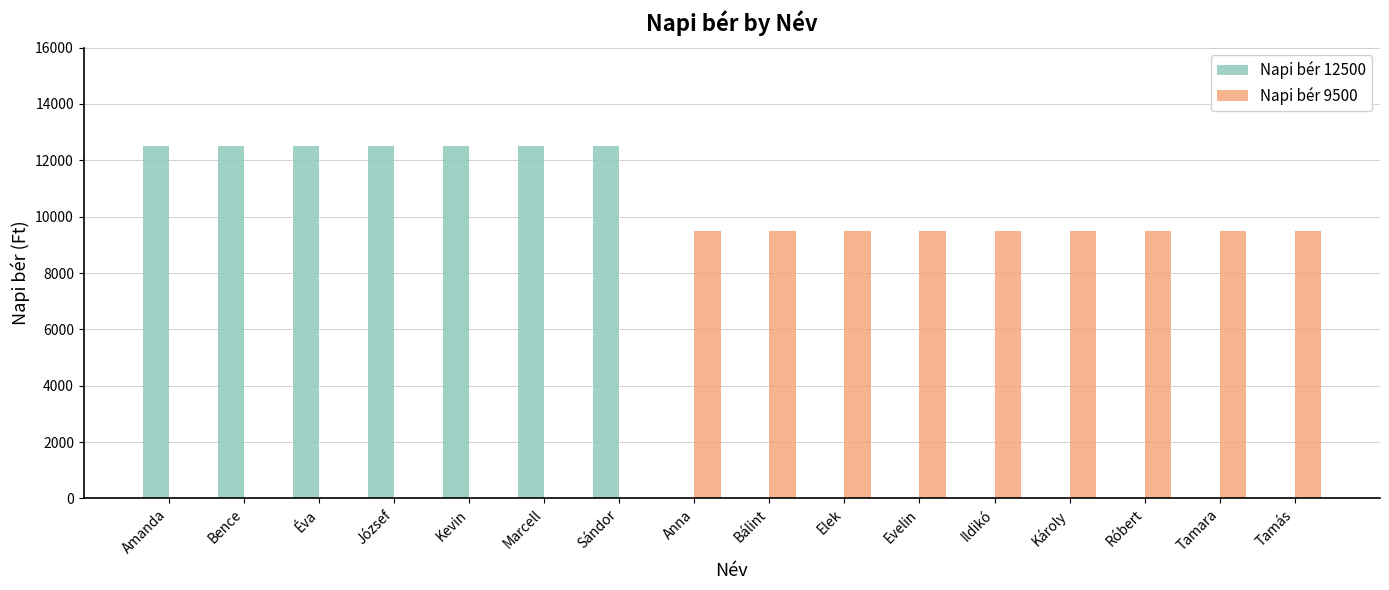

What is the greatest value displayed?

12500